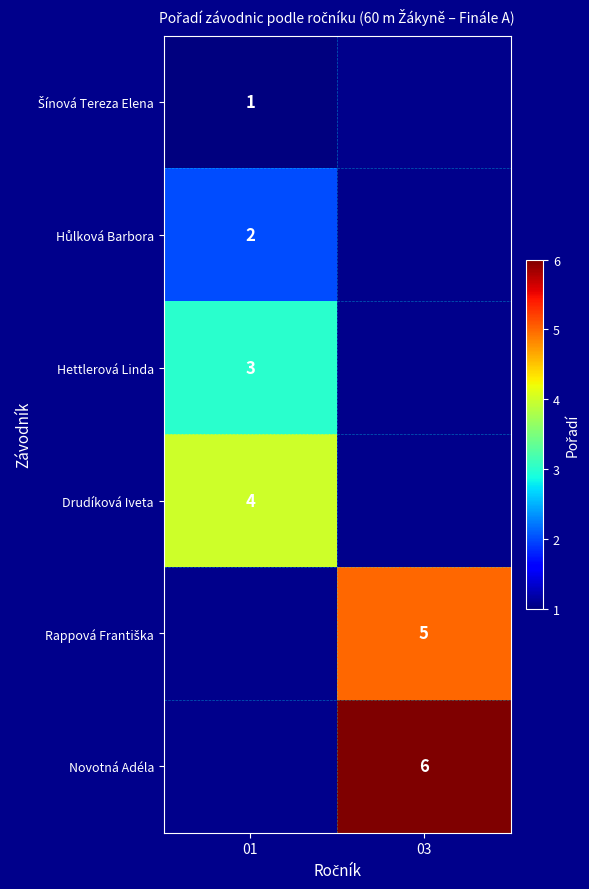

Is it true that Drudíková Iveta equals 4 at 01?

True